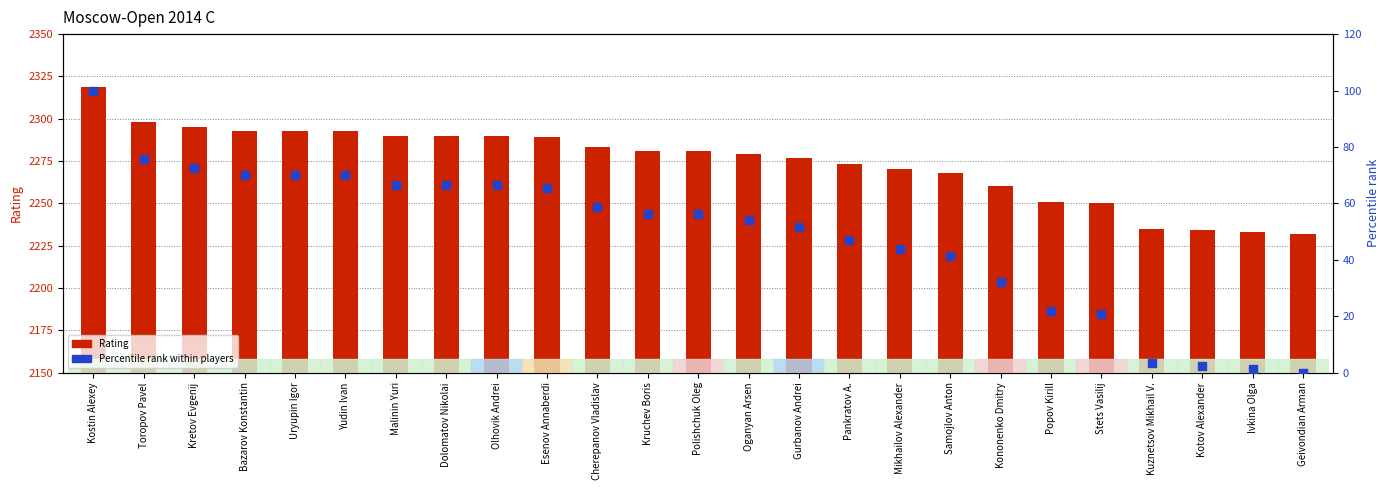

At which category is the sum across all series the highest?

Kostin Alexey